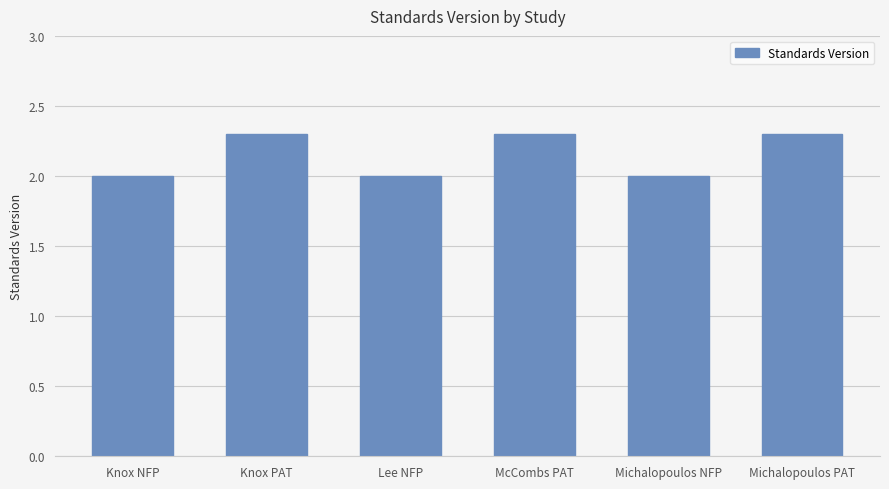

What is the difference between the maximum and minimum values?

0.3